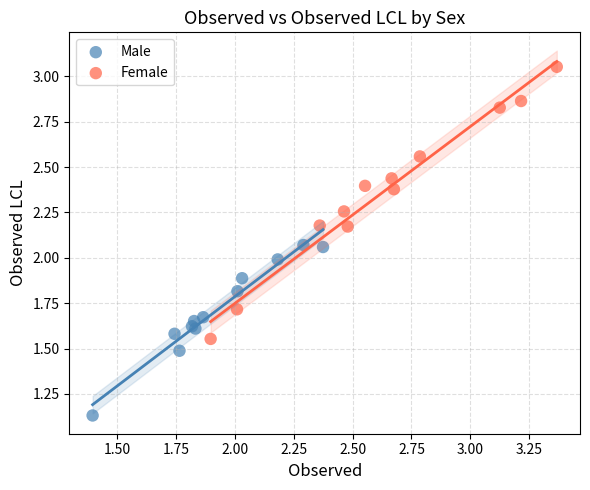

Which series contains the highest Y value?

Female